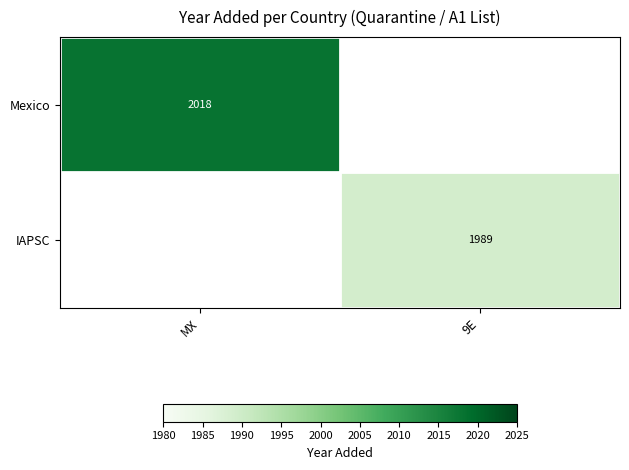

The IAPSC series shows 1989 at 9E. True or false?

True